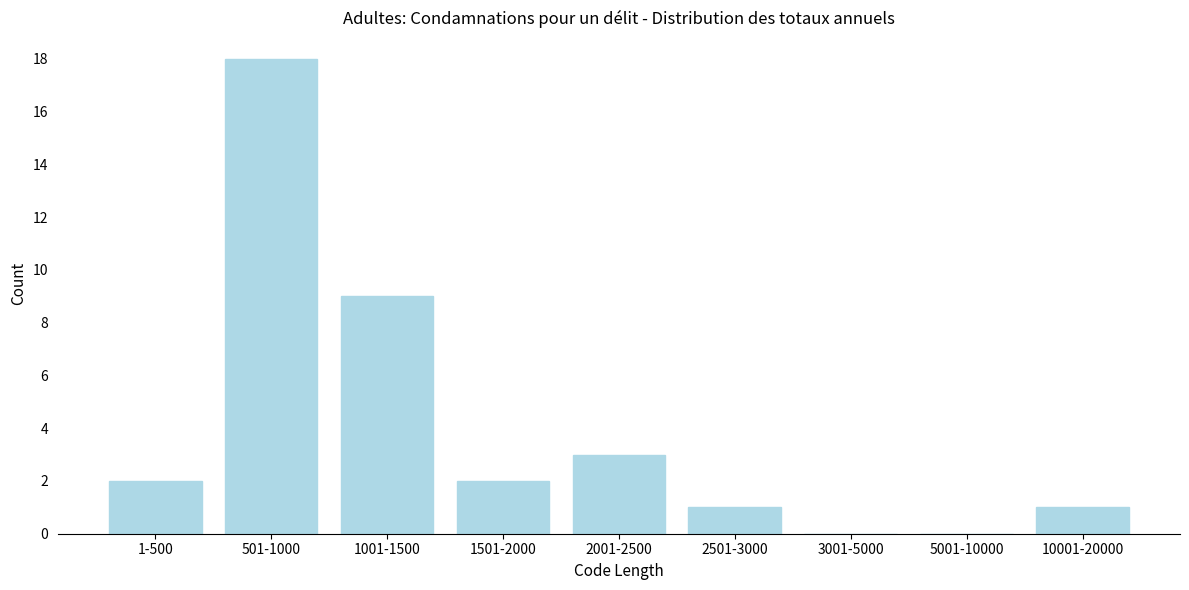

Reading right to left, transcribe all the data shown in this chart.

10001-20000=1	5001-10000=0	3001-5000=0	2501-3000=1	2001-2500=3	1501-2000=2	1001-1500=9	501-1000=18	1-500=2